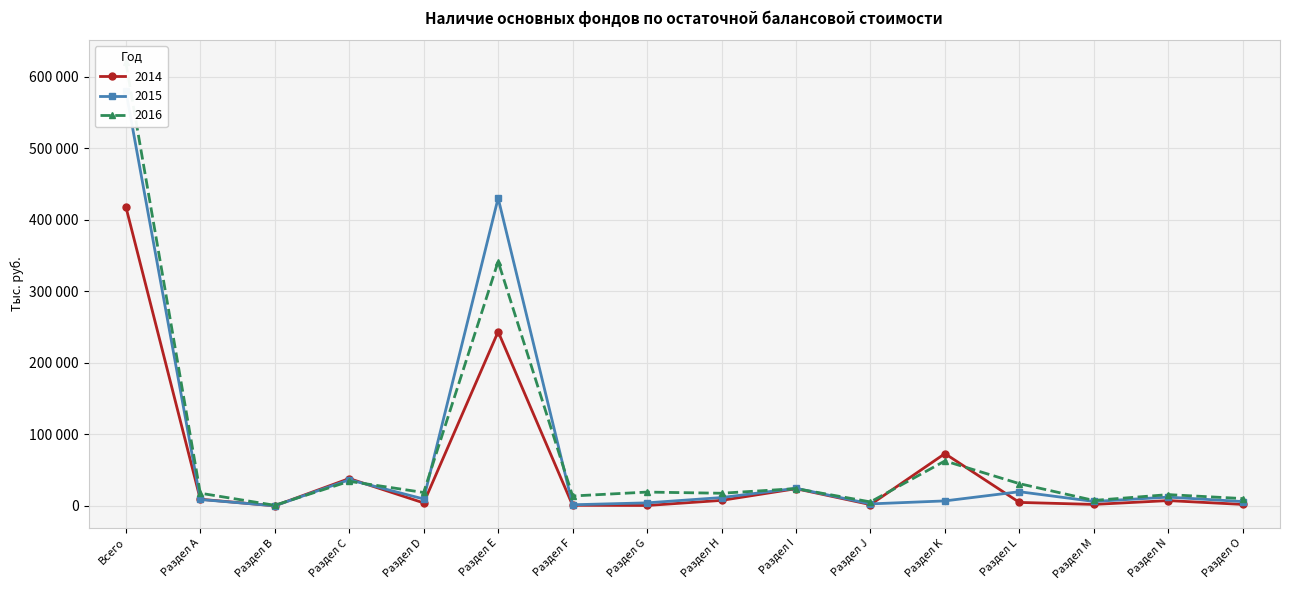

The value of 2015 at Раздел С is 65520.0. True or false?

False